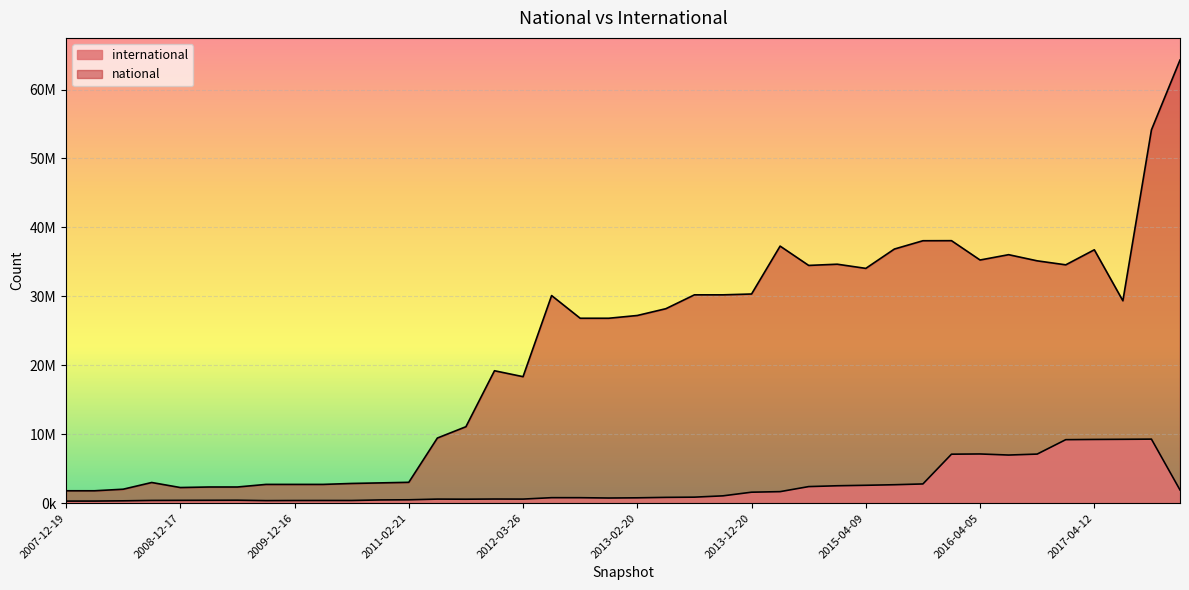

How many categories are shown in the chart?

40